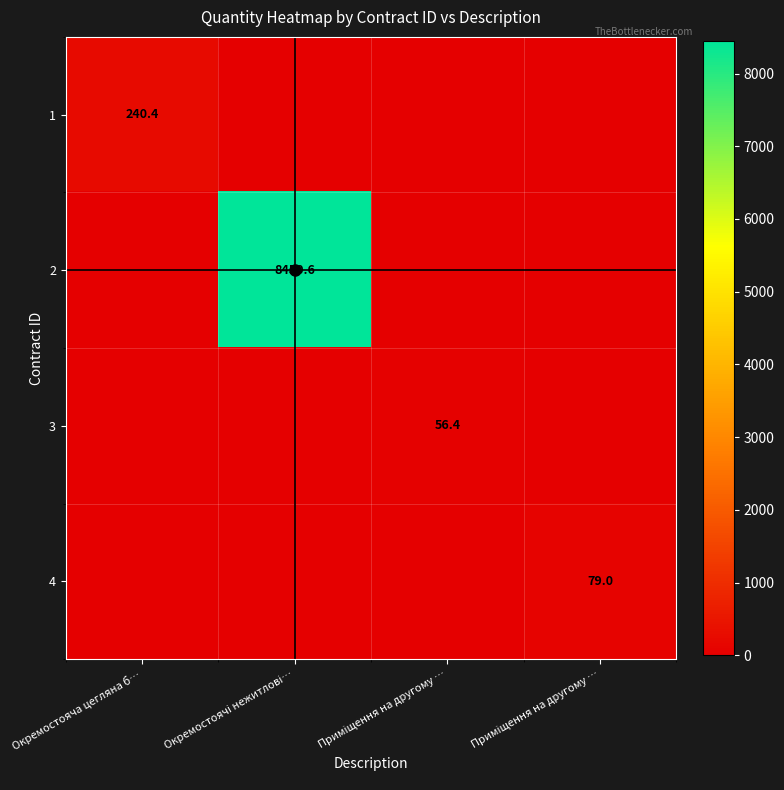

List the series in order of their peak value, lowest first.

3, 4, 1, 2